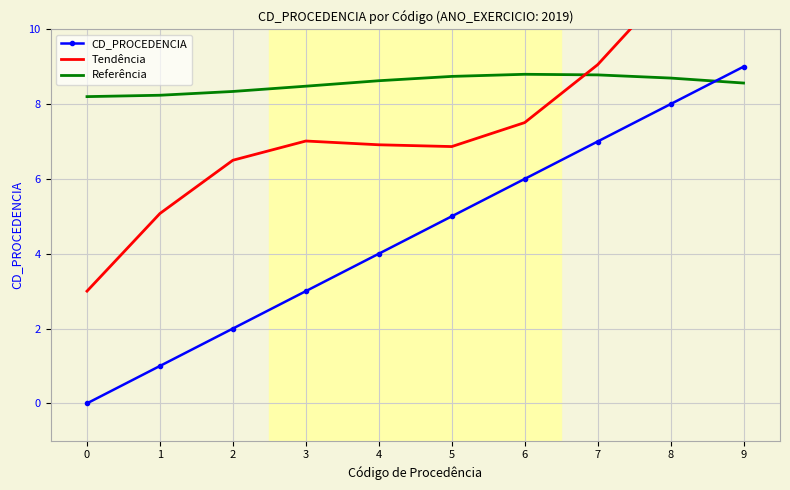

How many times do Referência and CD_PROCEDENCIA cross each other?

1